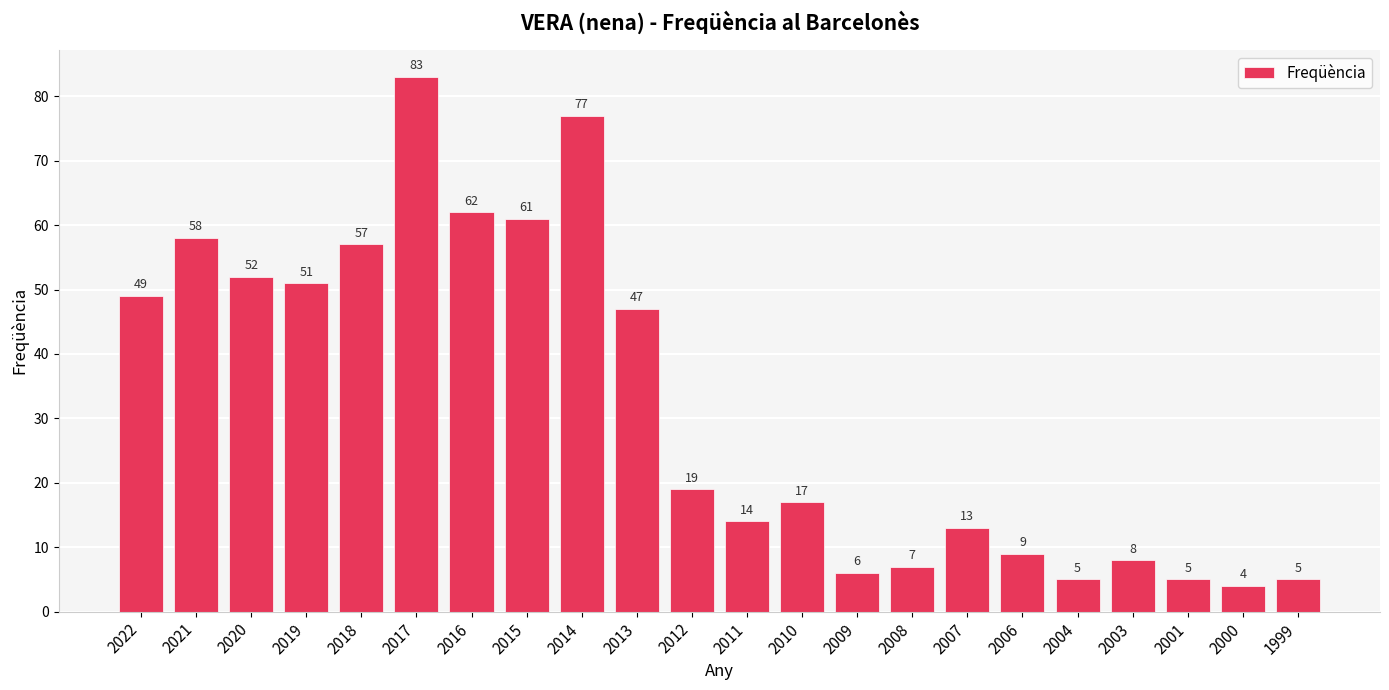

How many data points are less than 19?

11